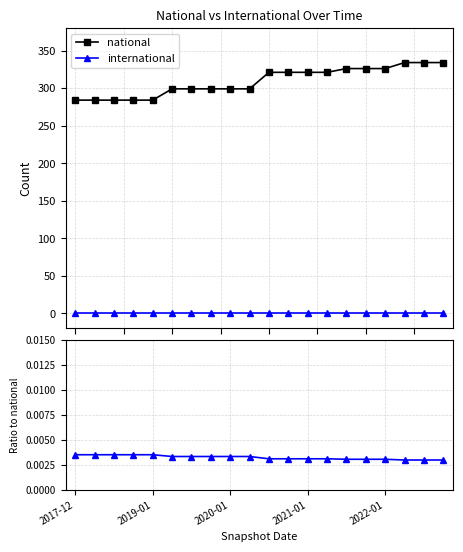

At which category is the sum across all series the highest?

17